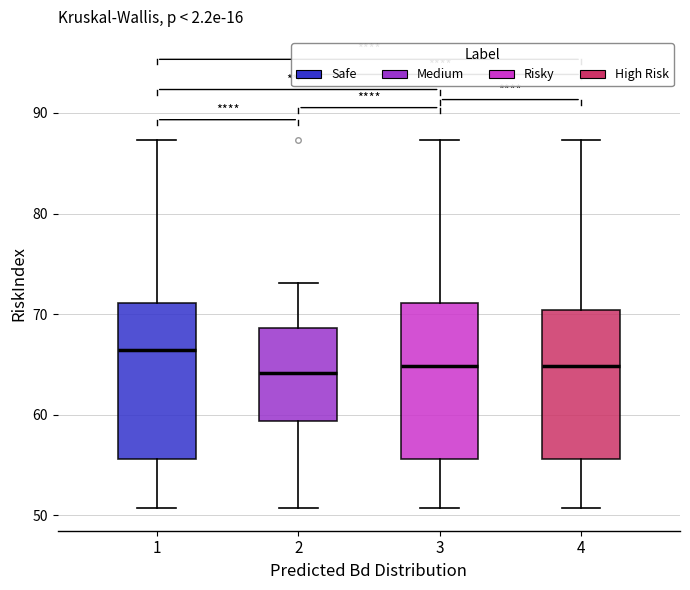

Where does the upper whisker of the box at x = 4 end on the y-axis? The values are not printed on the chart, so give them approximately, as read against the axis.

87